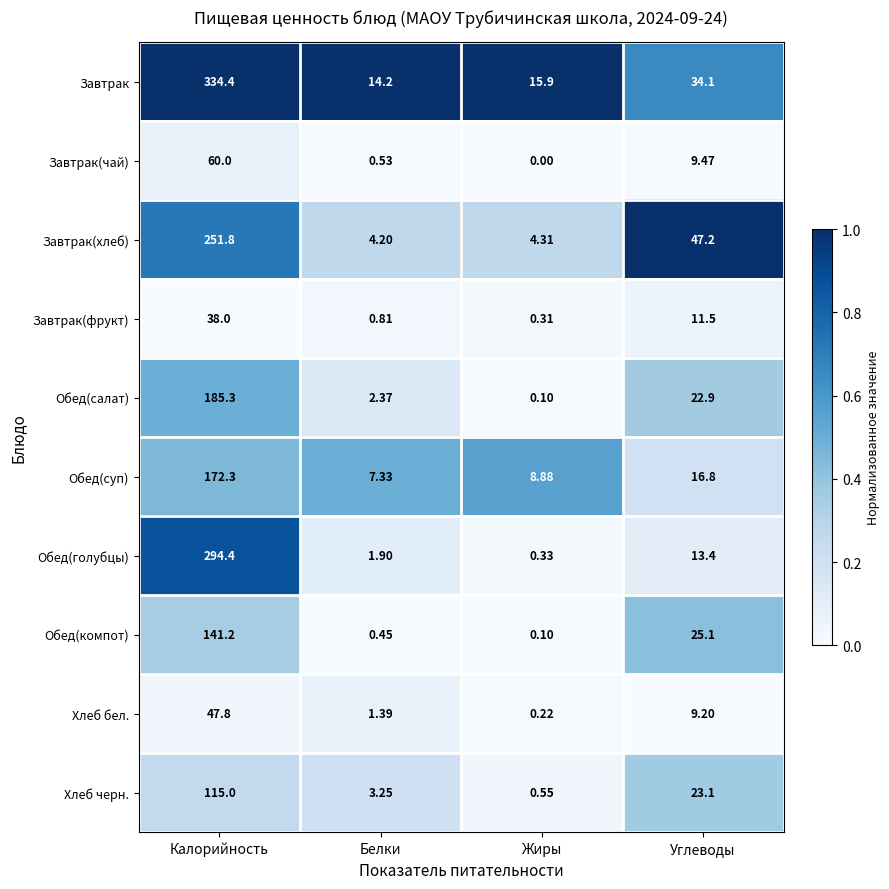

Which category has the highest value in the Обед(компот) series?

Калорийность